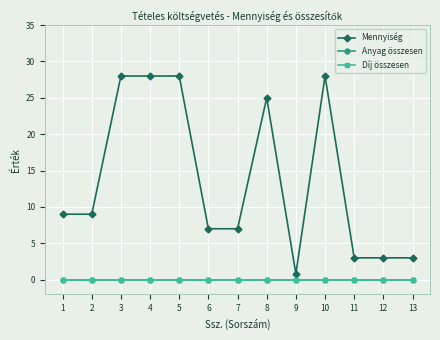

Does the chart have visible grid lines?

Yes